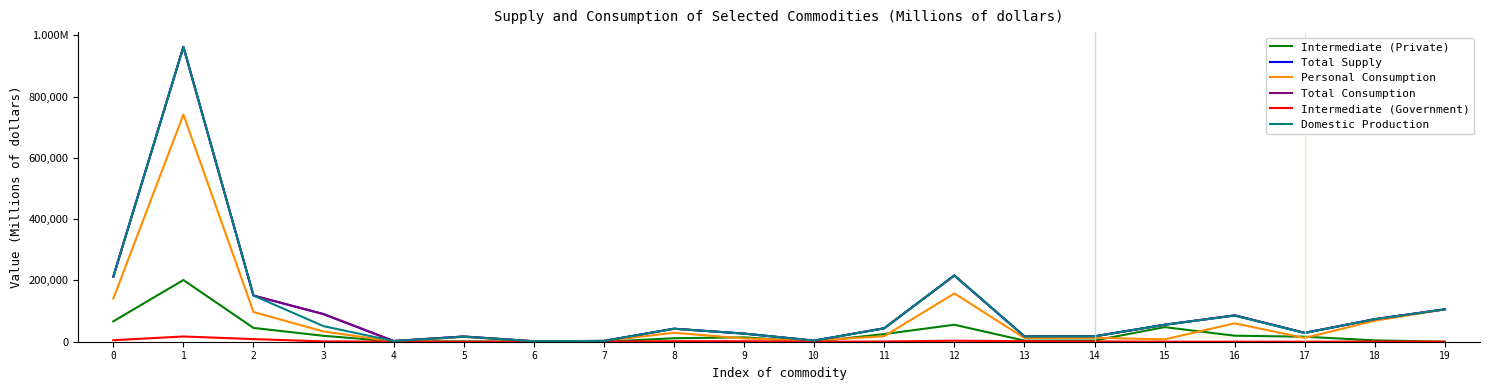

The Personal Consumption series shows 2433 at 15. True or false?

False